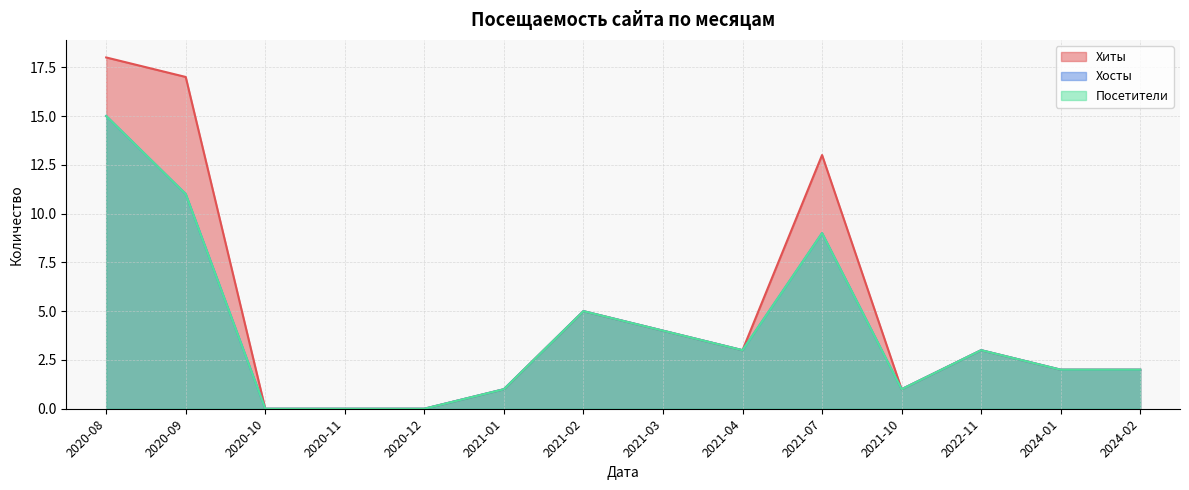

Rank the categories by Хосты value from lowest to highest.

2020-10, 2020-11, 2020-12, 2021-01, 2021-10, 2024-01, 2024-02, 2021-04, 2022-11, 2021-03, 2021-02, 2021-07, 2020-09, 2020-08